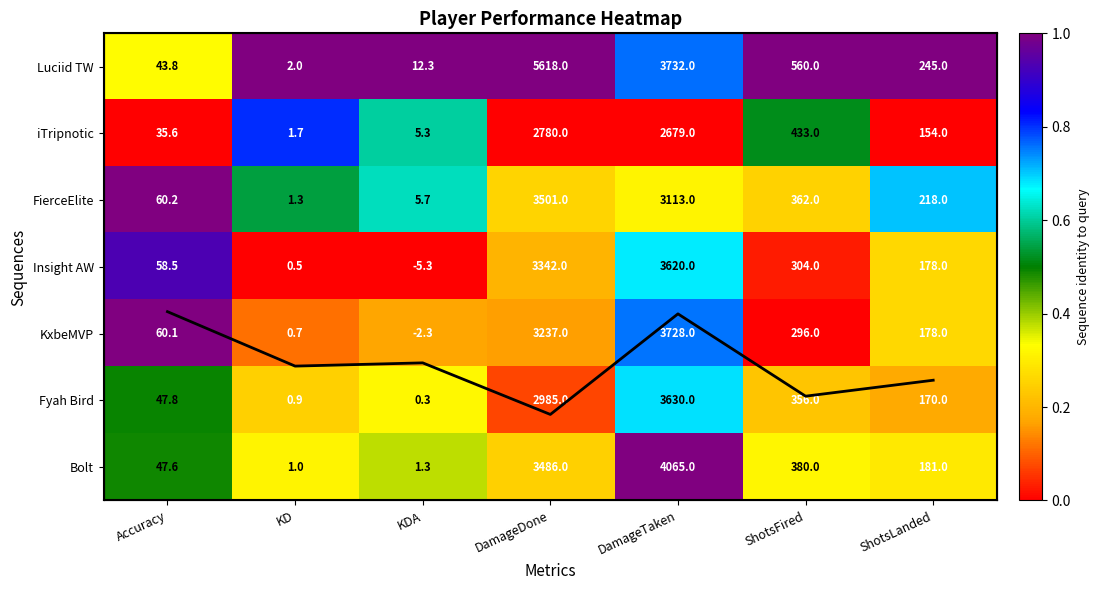

Is it true that Luciid TW equals 0.5 at Accuracy?

False